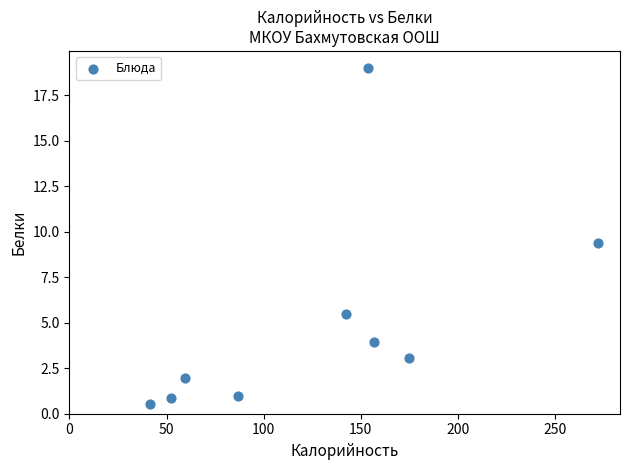

What Y value in the scatter plot is closest to 9?

9.4